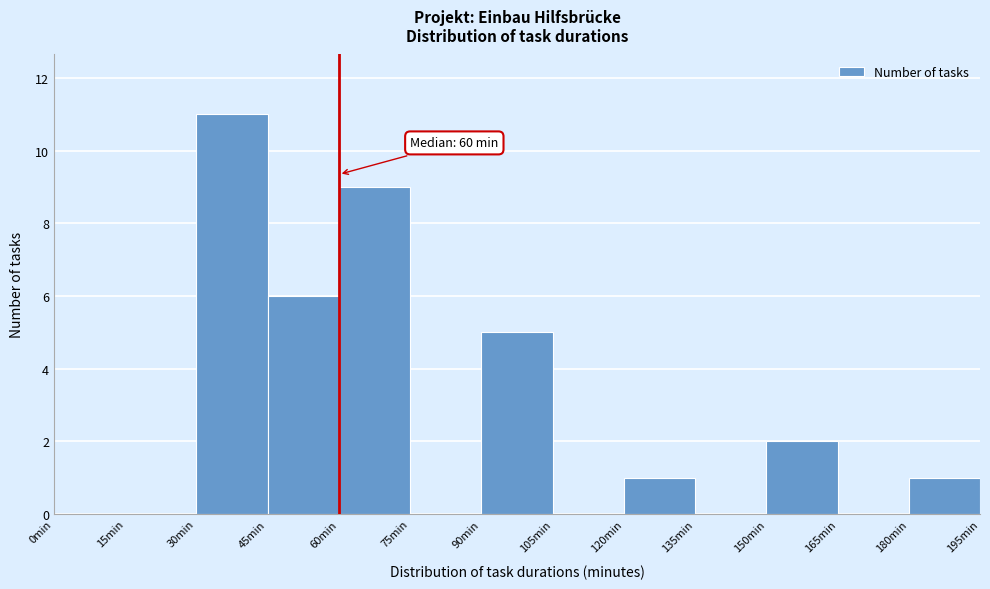

Which range on the x-axis has the tallest bar?

30 to 45